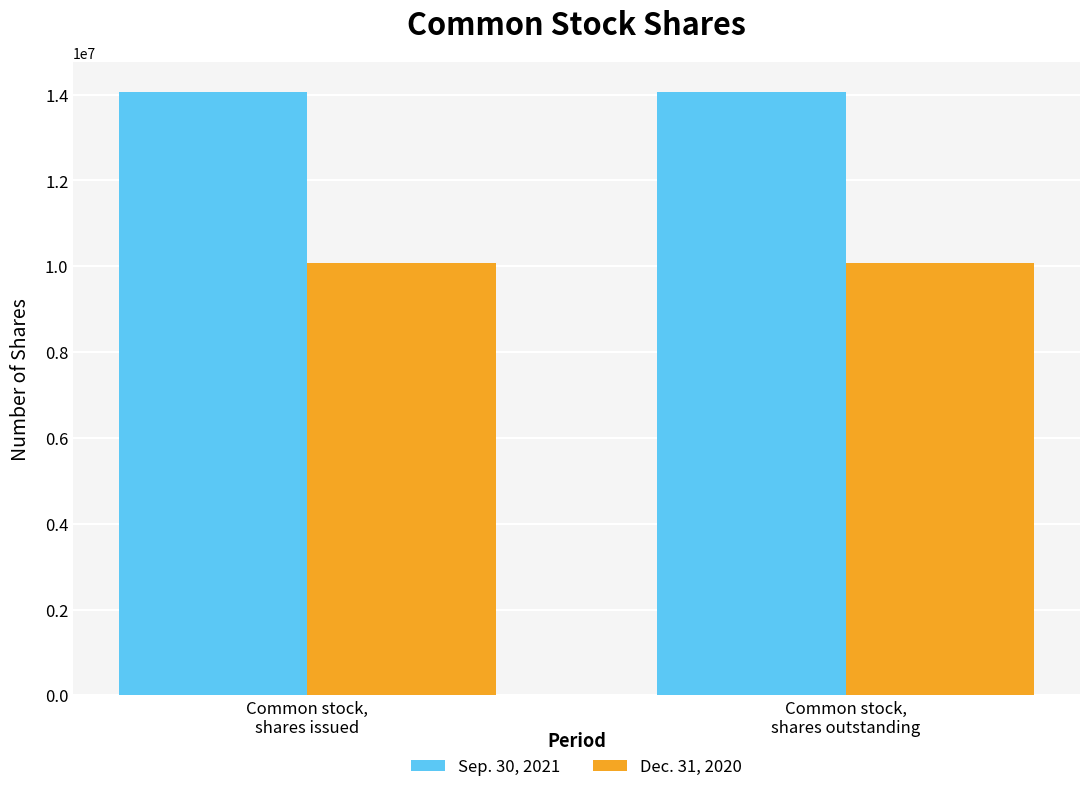

Are the bars horizontal?

No